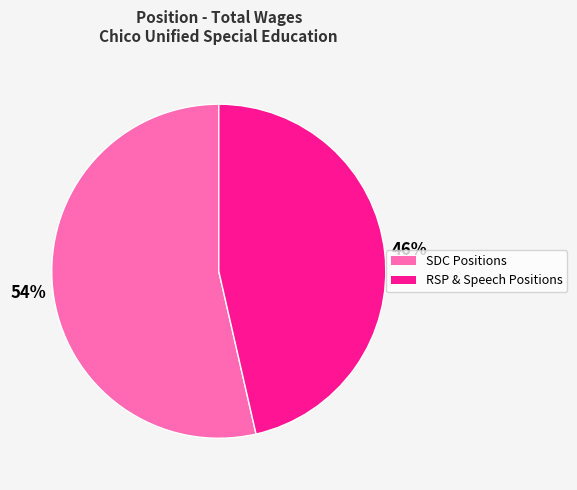

To the nearest percent, what is the average slice percentage?

50%